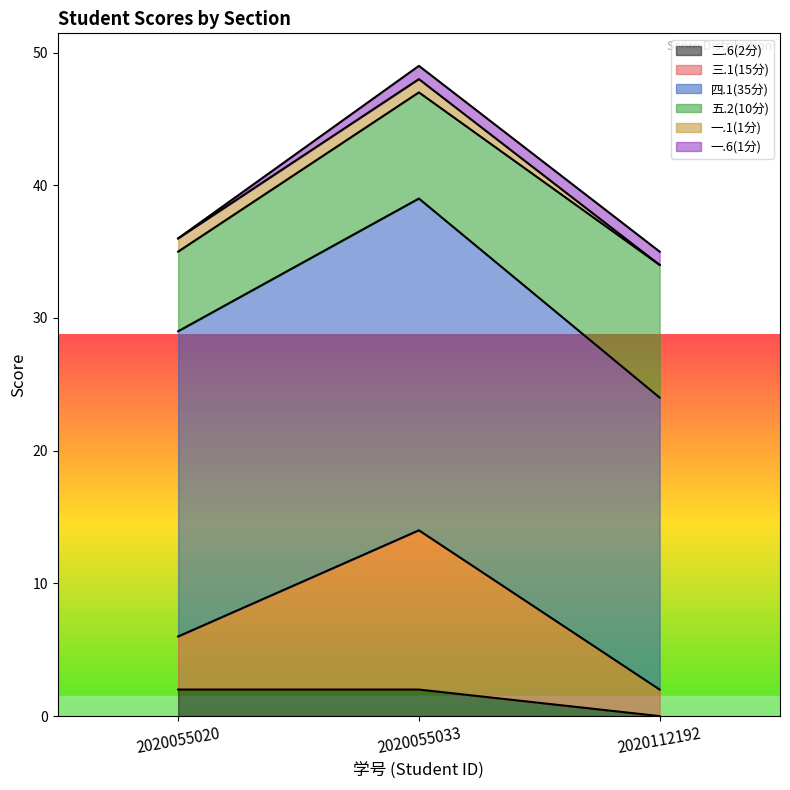

At which category is the sum across all series the highest?

2020055033